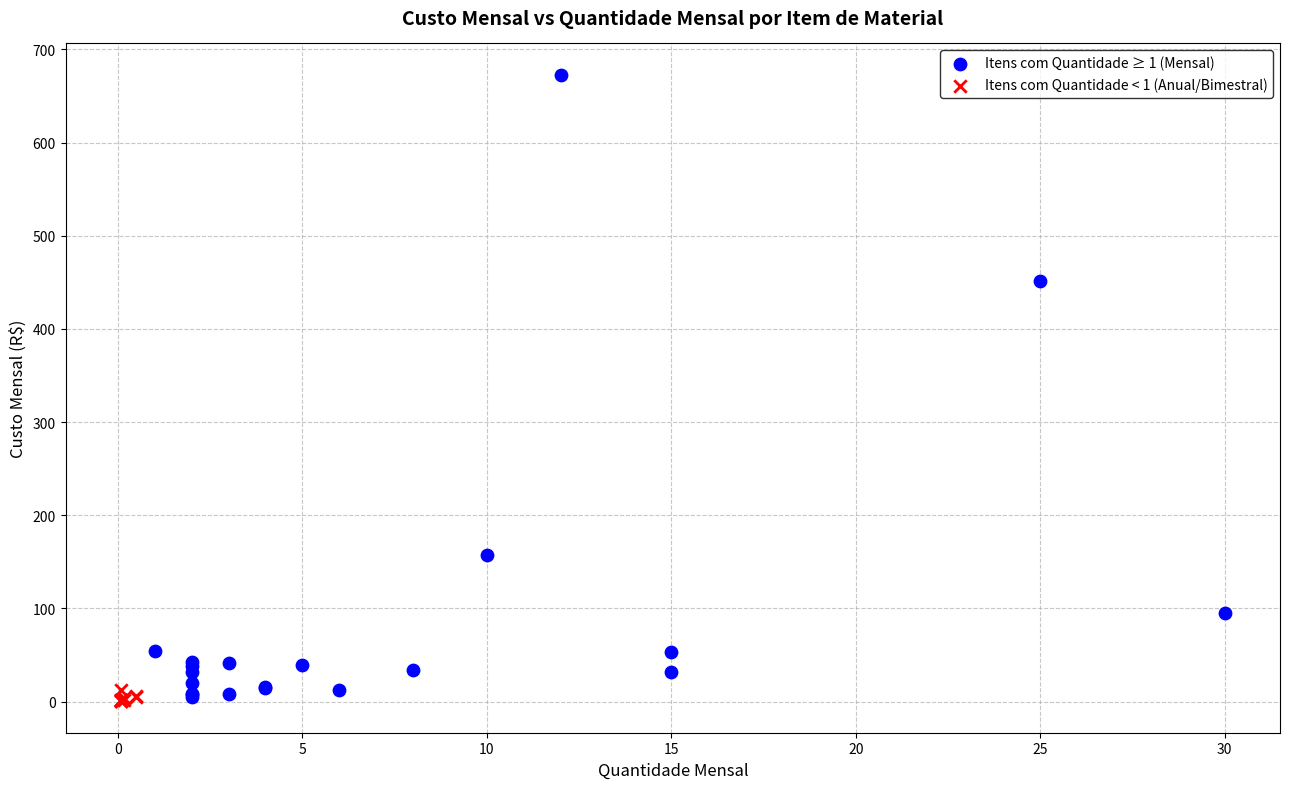

Which series contains the highest Y value?

Itens com Quantidade ≥ 1 (Mensal)